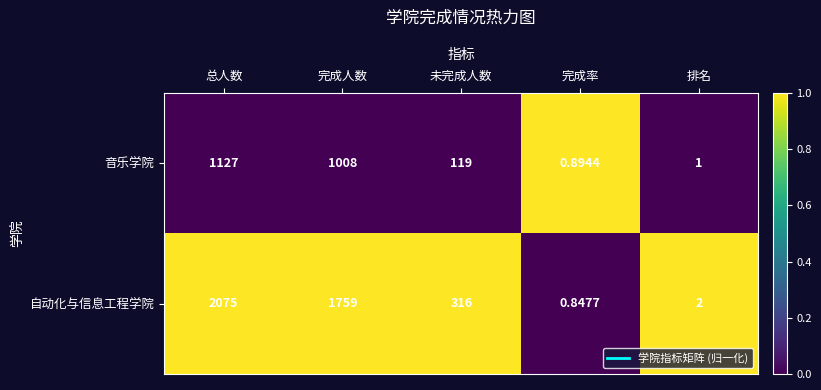

Which category has the lowest value in the 自动化与信息工程学院 series?

完成率